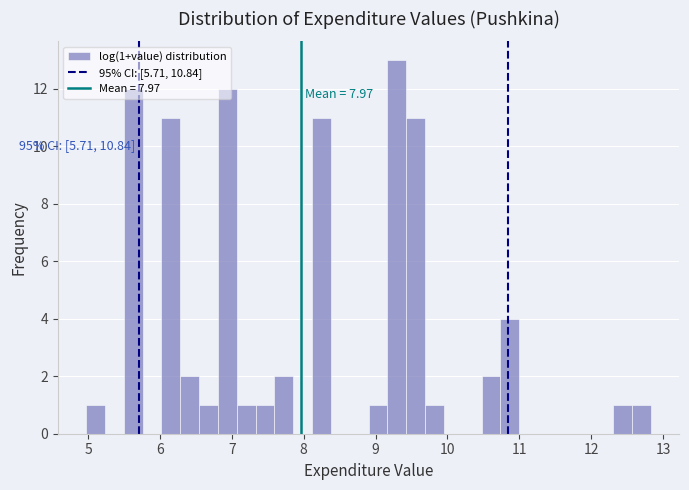

Read against the x-axis, roughly where is the centre of the tallest bar?

9.3